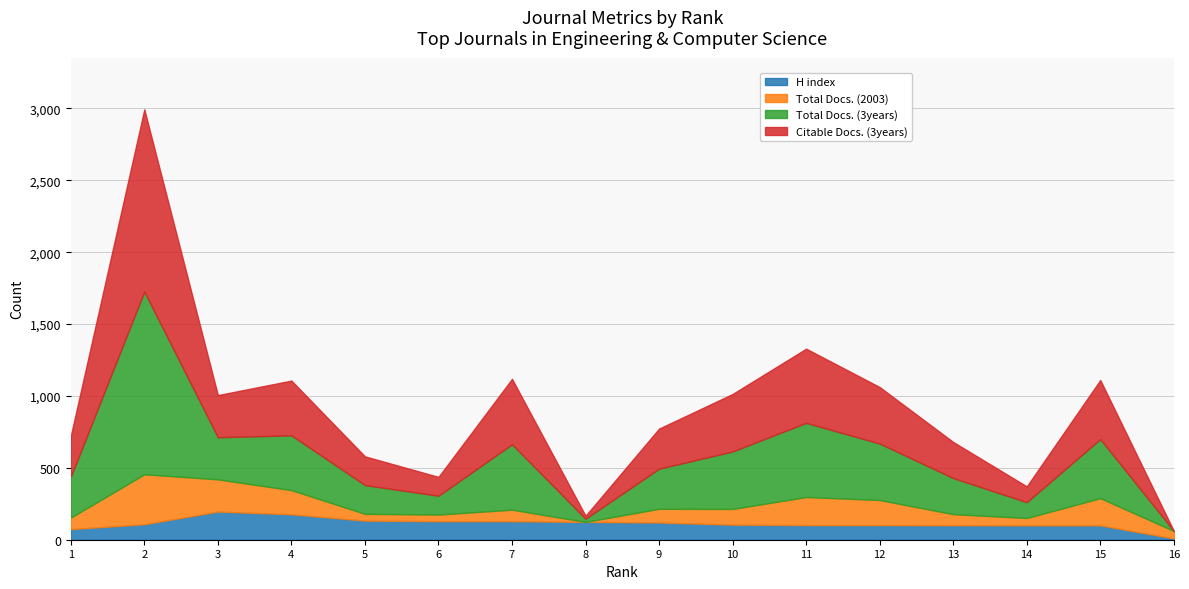

What is the average value of the Total Docs. (2003) series?

121